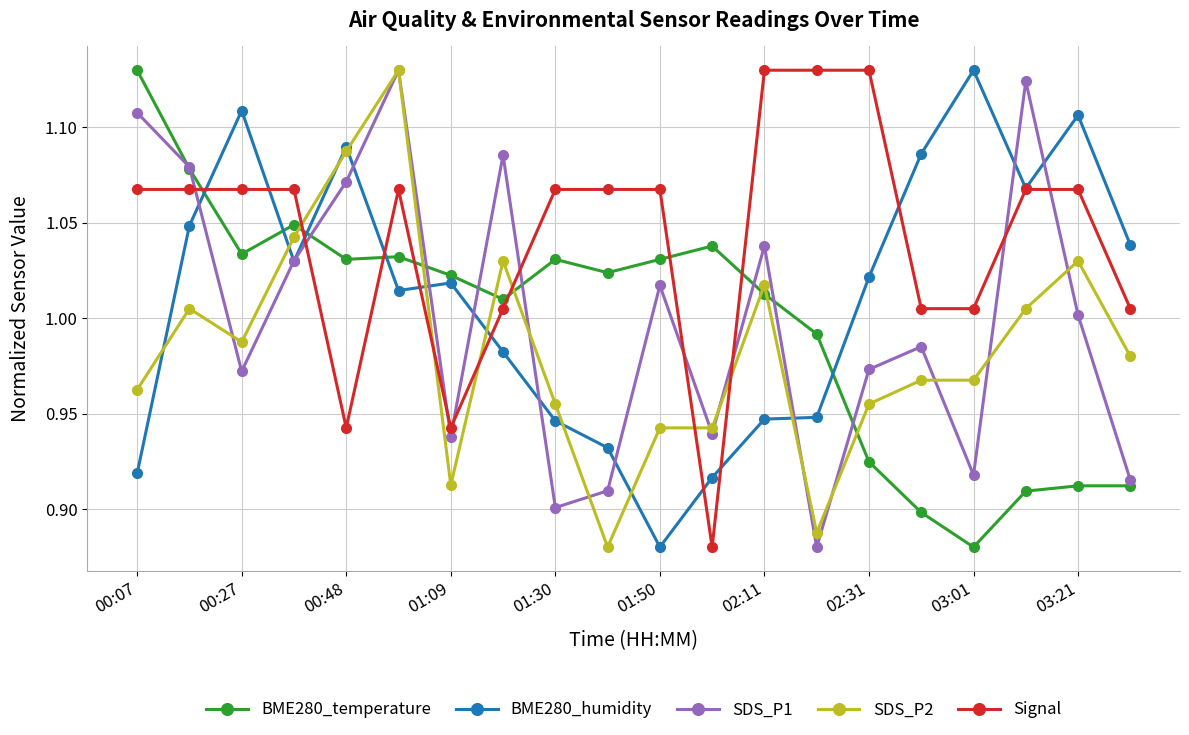

True or false: SDS_P2 has more than 1 points higher than both neighbors.

True